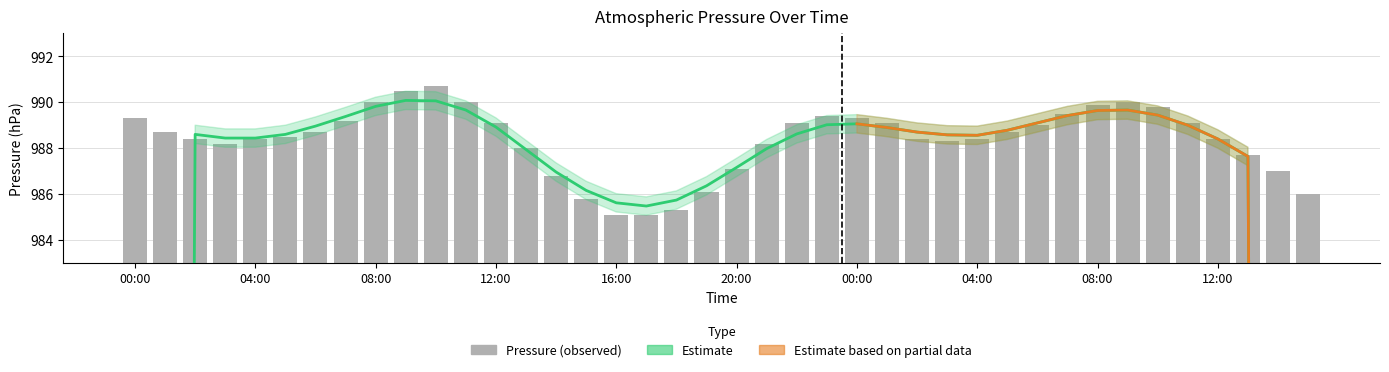

Rank the categories by value from highest to lowest.

10:00, 09:00, 08:00, 11:00, 09:00, 08:00, 10:00, 07:00, 23:00, 00:00, 00:00, 07:00, 12:00, 22:00, 01:00, 11:00, 06:00, 01:00, 06:00, 05:00, 05:00, 02:00, 04:00, 02:00, 04:00, 12:00, 03:00, 03:00, 21:00, 13:00, 13:00, 20:00, 14:00, 14:00, 19:00, 15:00, 15:00, 18:00, 16:00, 17:00